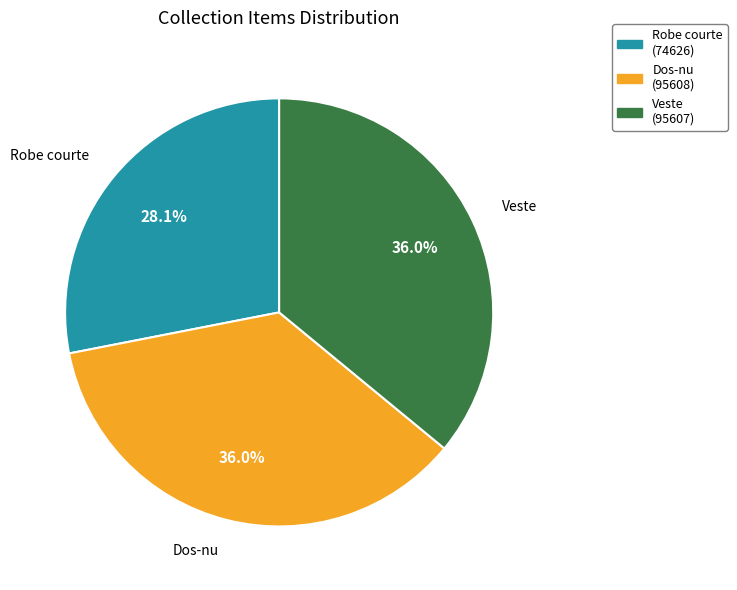

To the nearest percent, what is the average slice percentage?

33%